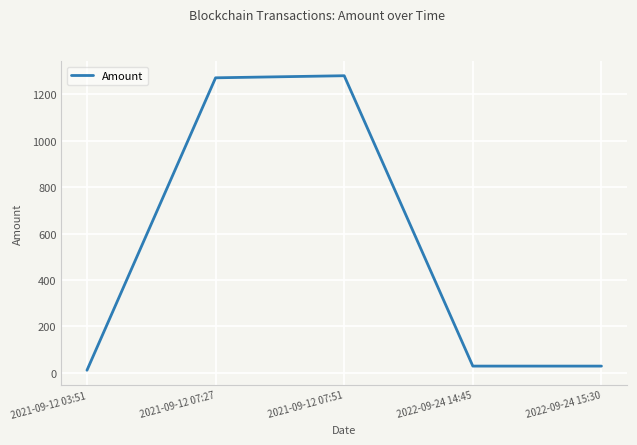

What is the difference between the second highest and second lowest values?

1244.0